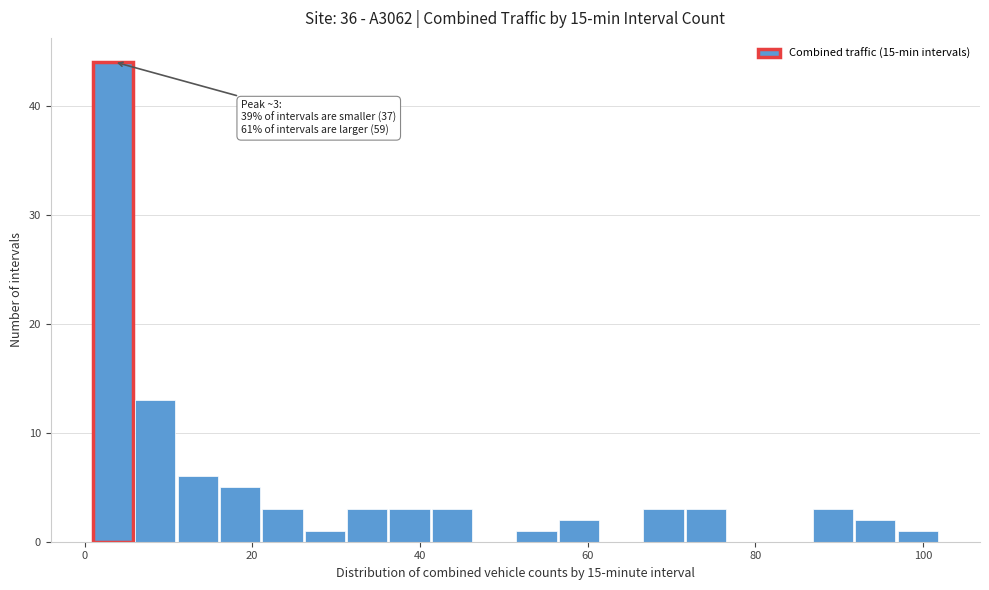

Read against the x-axis, roughly where is the centre of the tallest bar?

4